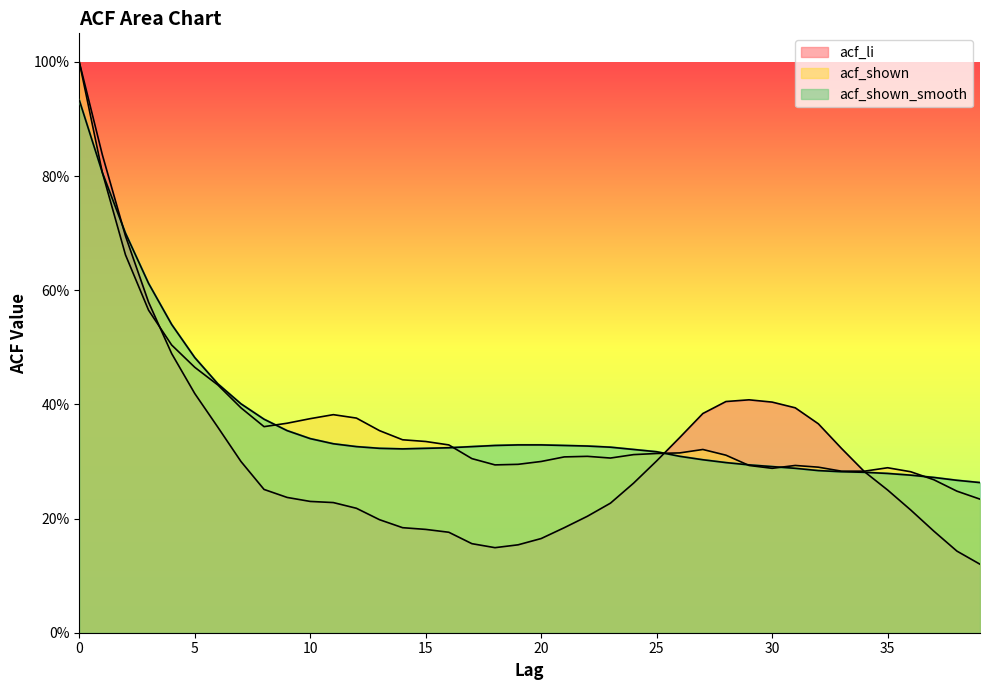

What is the difference between the second highest and second lowest values in the acf_li series?

0.7